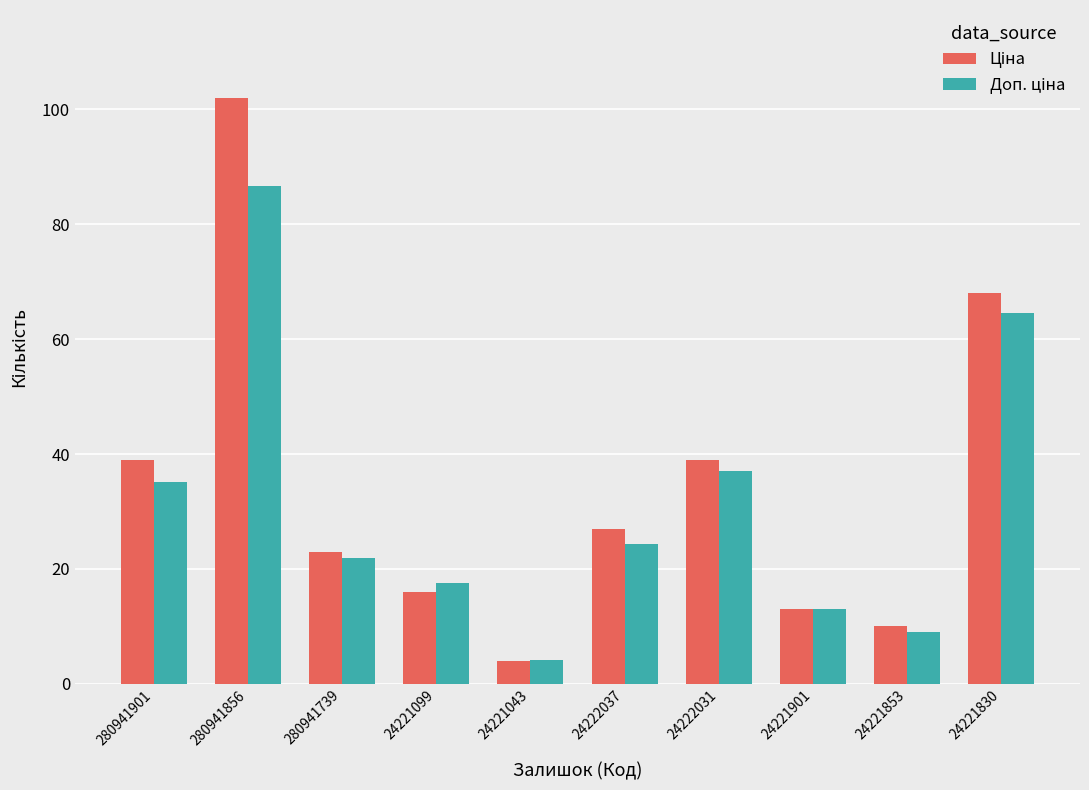

What is the smallest value displayed?

4.0